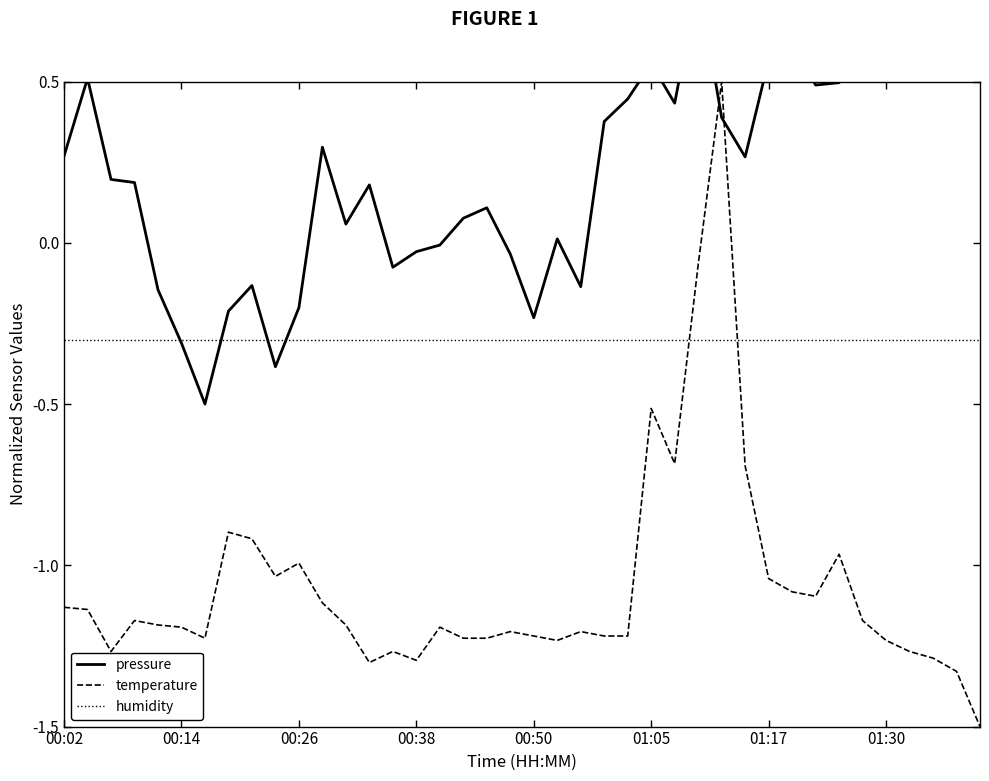

Count the number of data series in this chart.

3